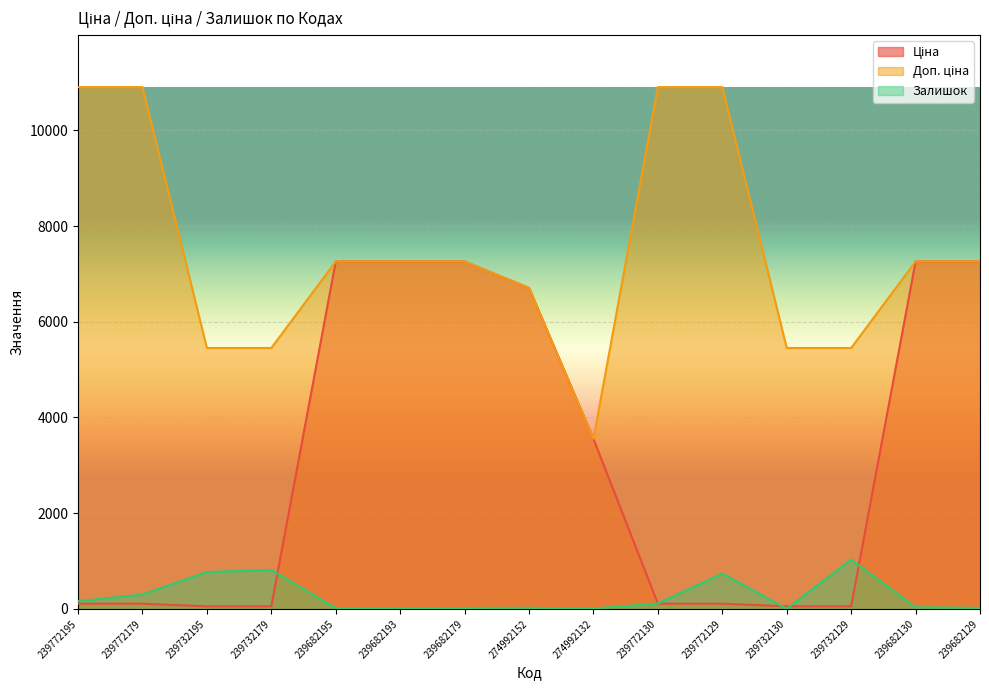

Which series changed the most between 239772195 and 239682130?

Ціна